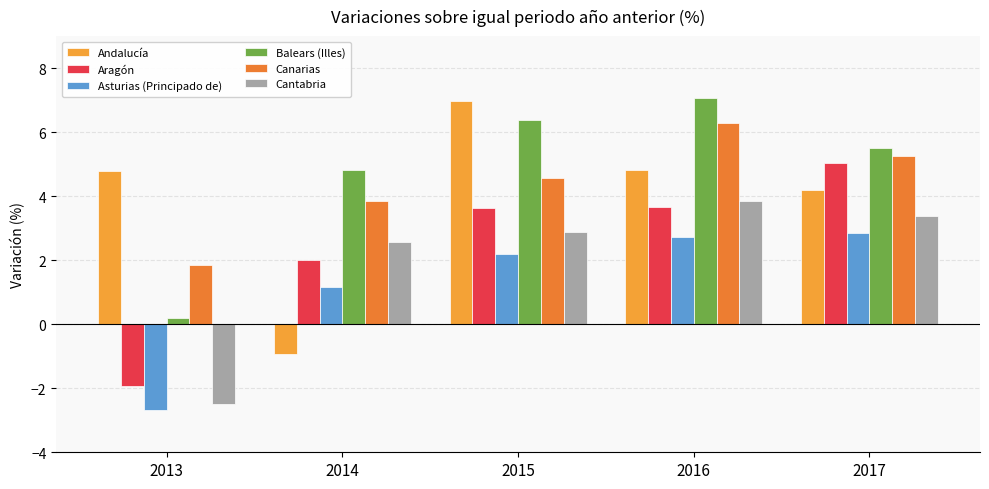

Does the chart contain any negative values?

Yes